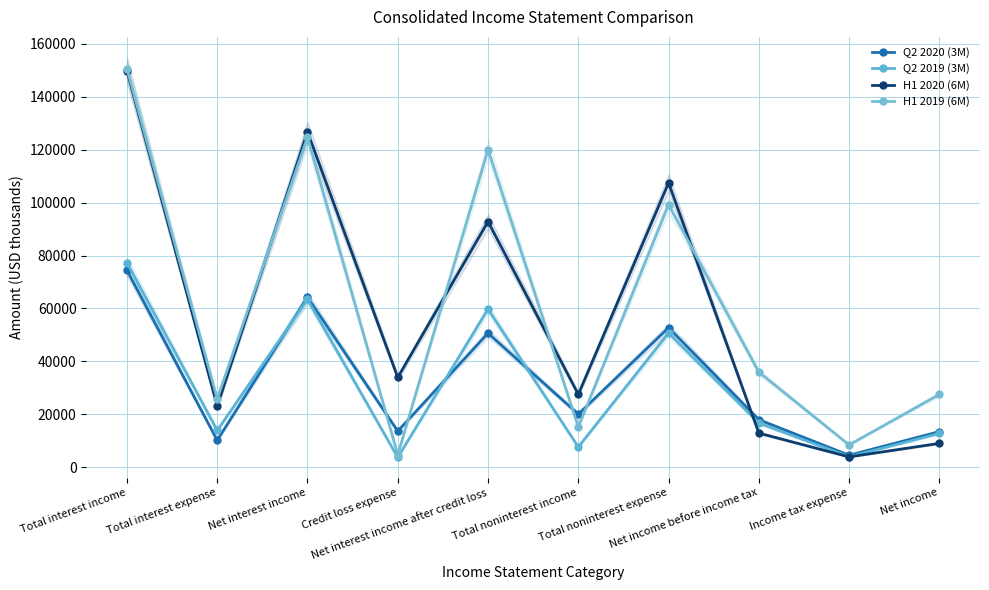

Where is the first local minimum for Q2 2019 (3M)?

Total interest expense